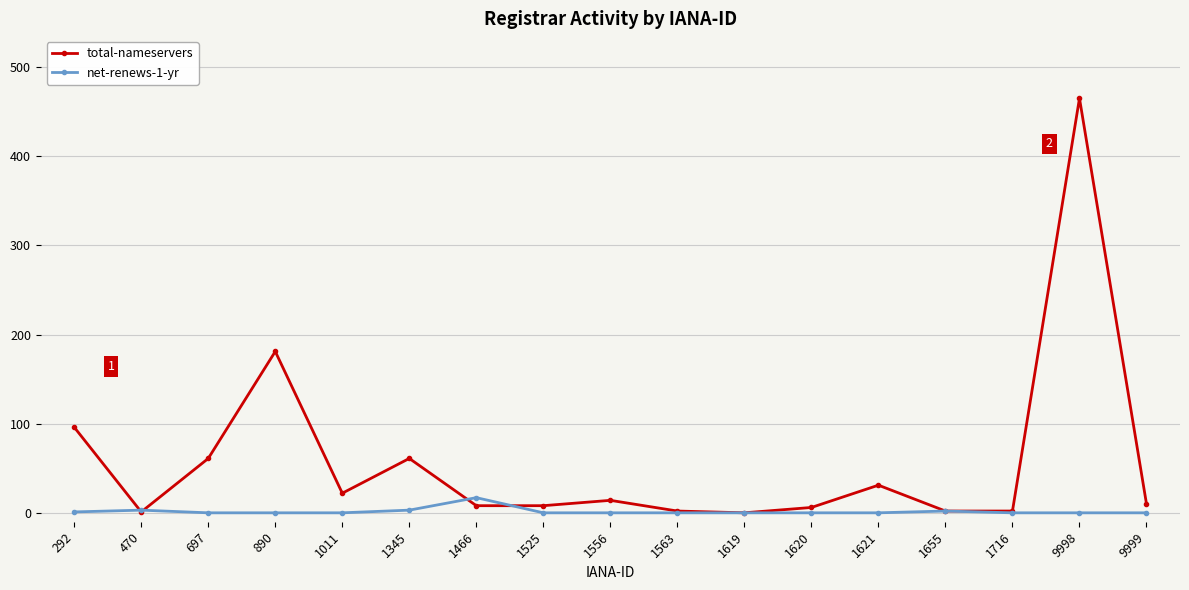

What is the spread (max minus min) of values at 890?

181